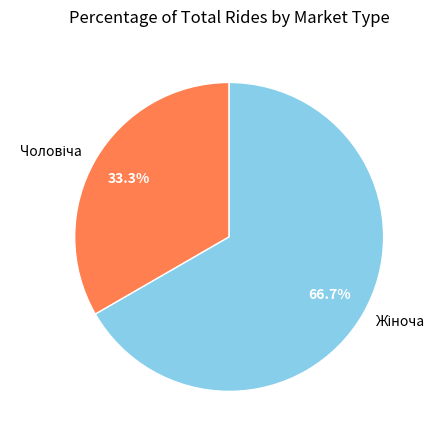

How many slices are in this pie chart?

2